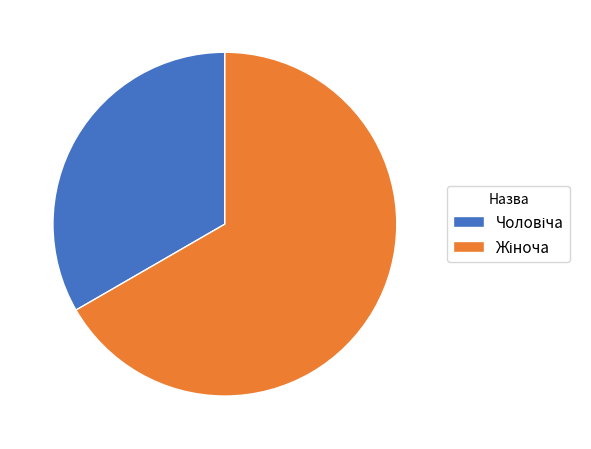

Is there any slice that represents more than half of the pie?

Yes